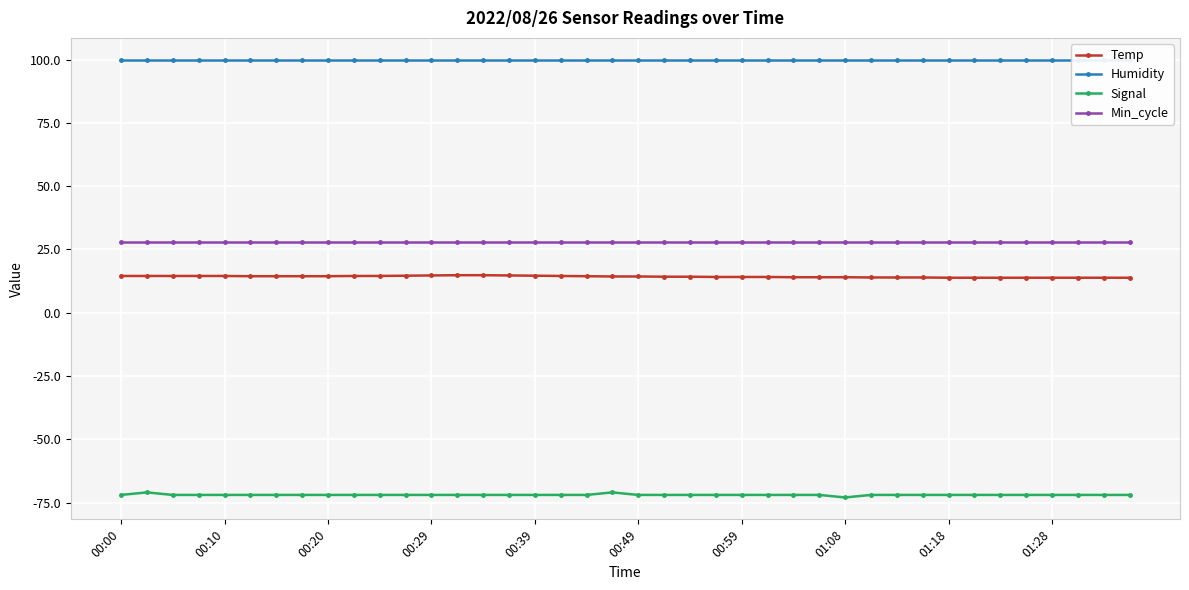

True or false: Min_cycle and Signal cross at least once.

False